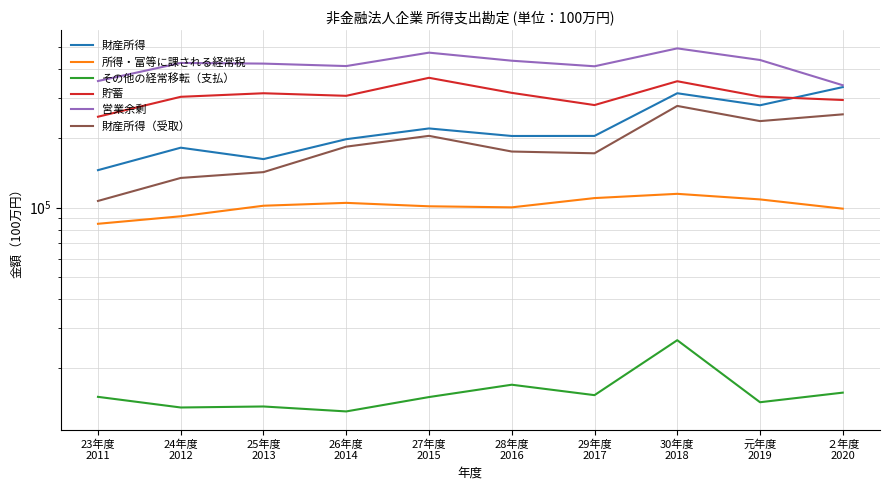

At which category is the sum across all series the highest?

30年度
2018